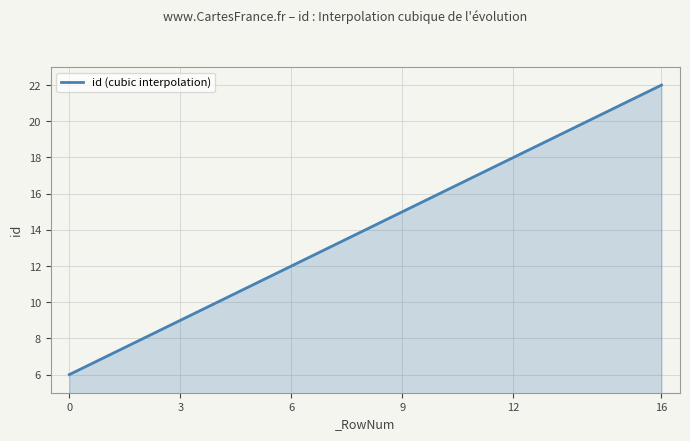

What is the greatest value displayed?

22.0